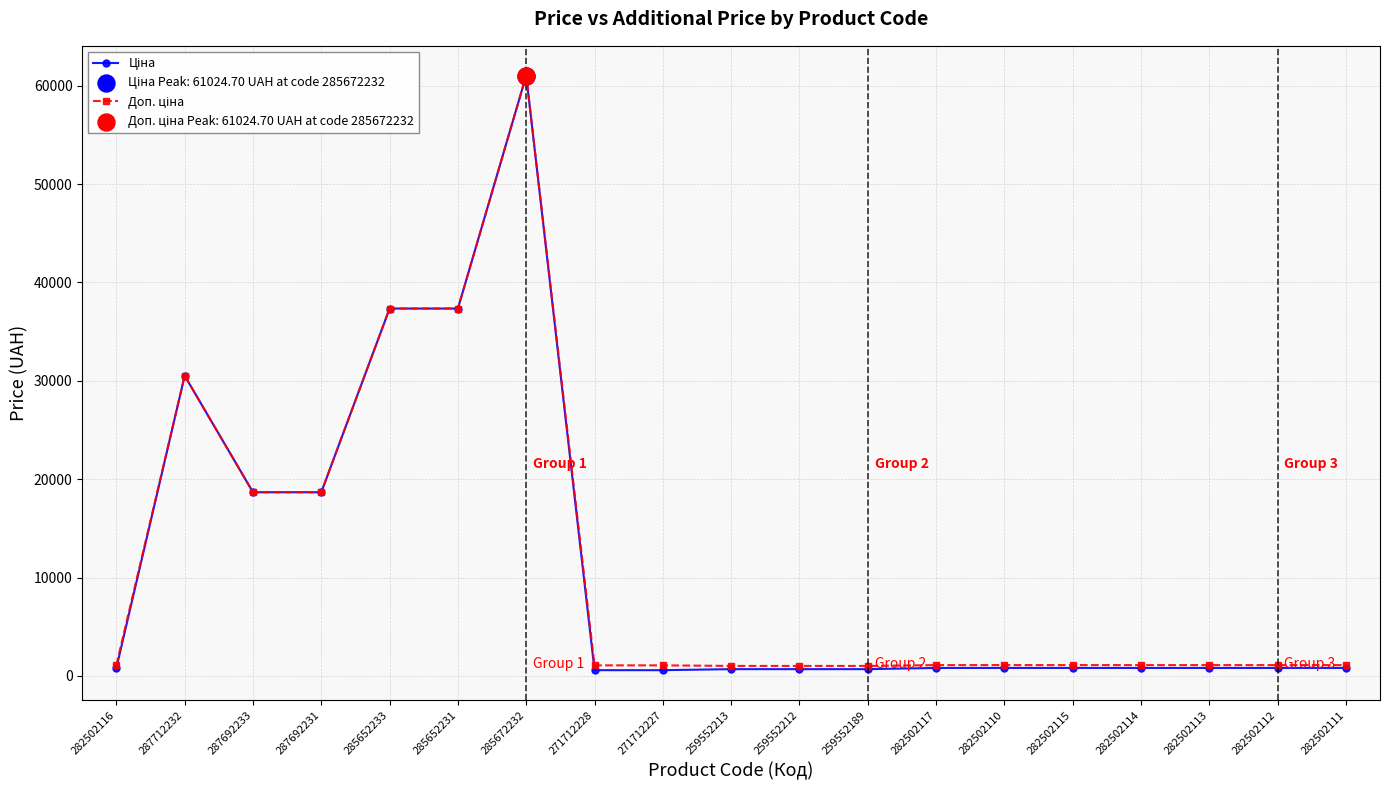

At which category is the sum across all series the highest?

285672232